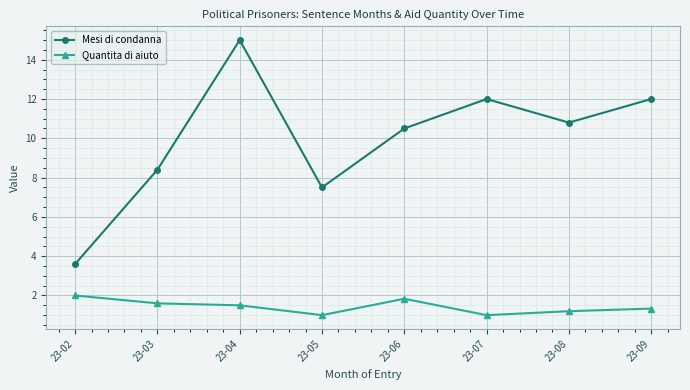

In Mesi di condanna, how many points are lower than both neighbors (excluding endpoints)?

2